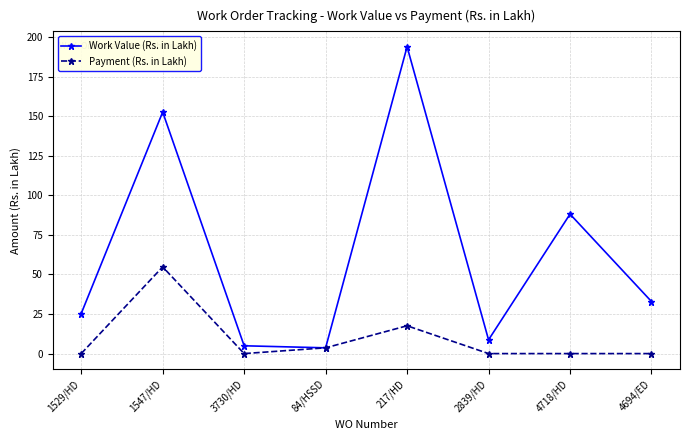

What is the difference between the highest and lowest values at 1529/HD?

25.3